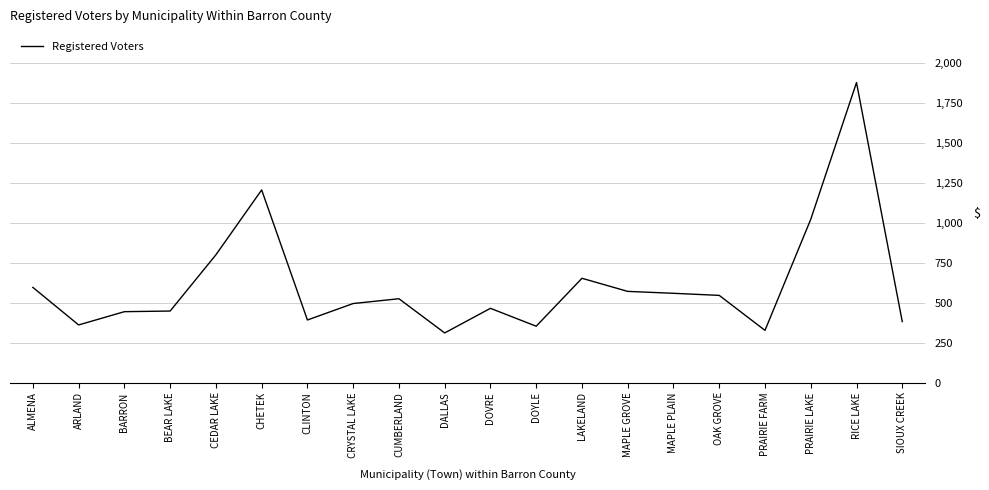

What is the maximum value shown in the chart?

1878